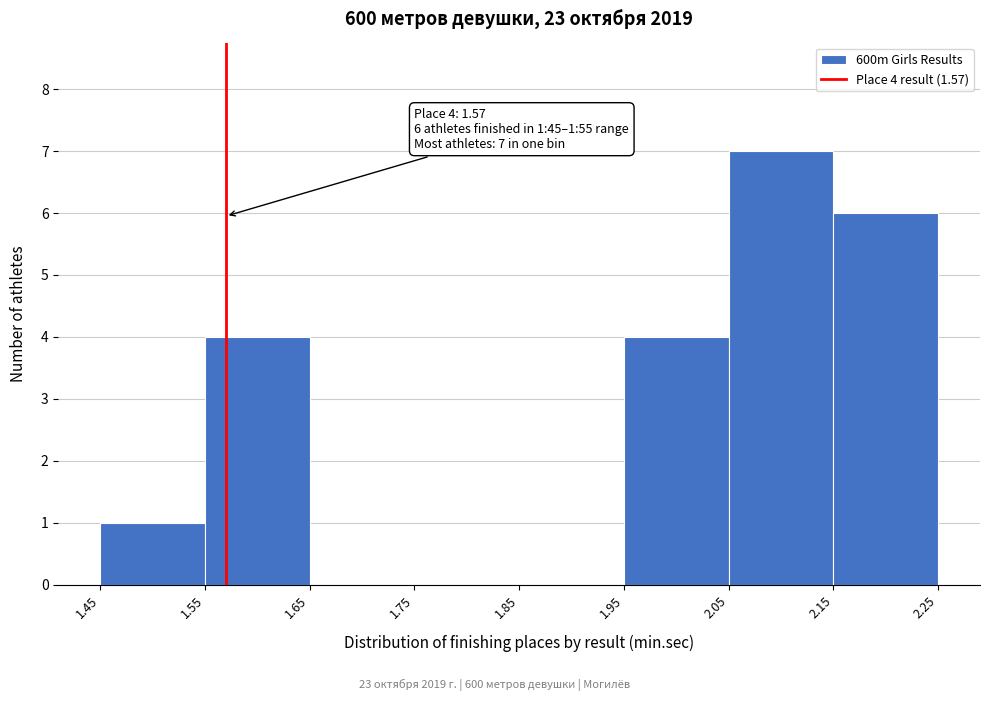

Which range on the x-axis has the tallest bar?

2.05 to 2.15